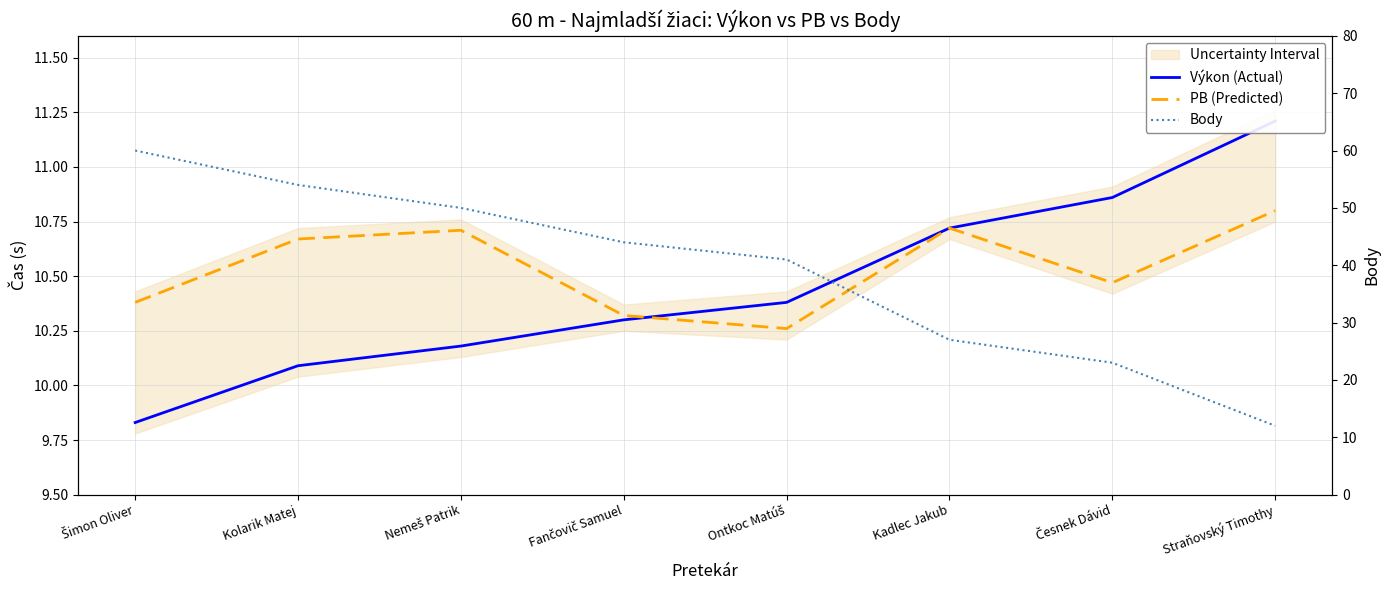

The PB (Predicted) series shows 6.2 at Kadlec Jakub. True or false?

False